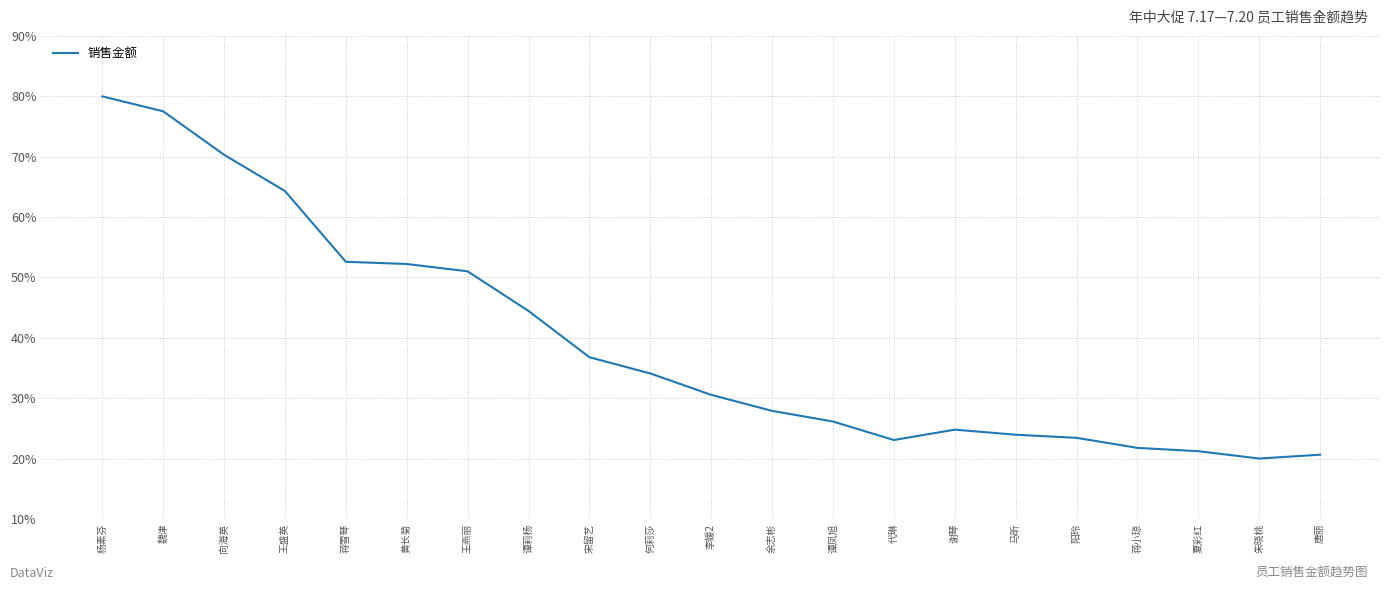

What is the difference between the values at 王盛英 and 魏津?

13.2